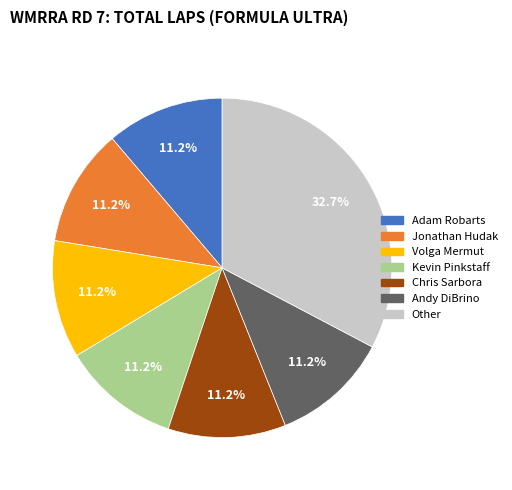

Is there any slice that represents more than half of the pie?

No